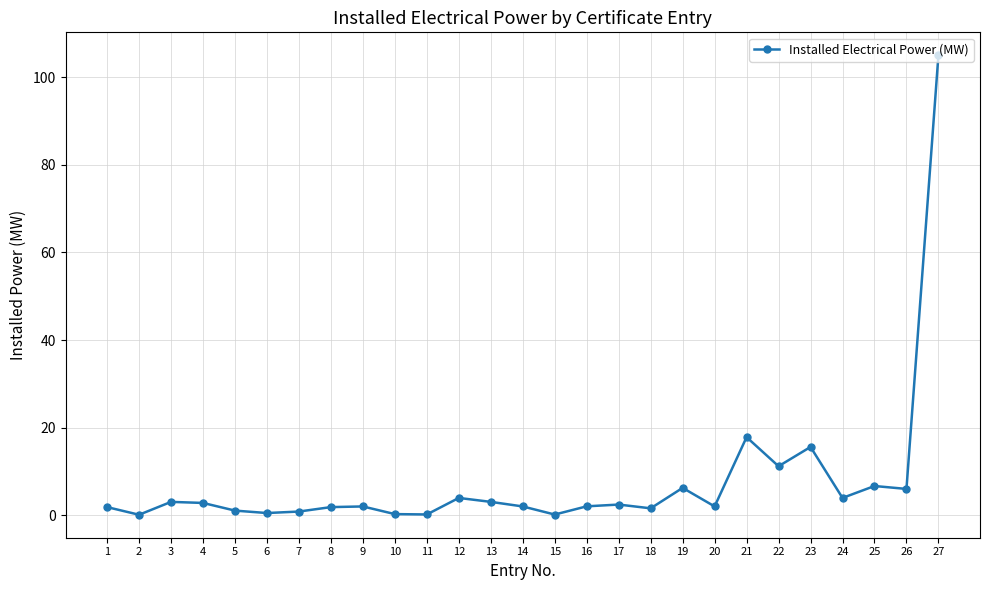

Count the number of data series in this chart.

1